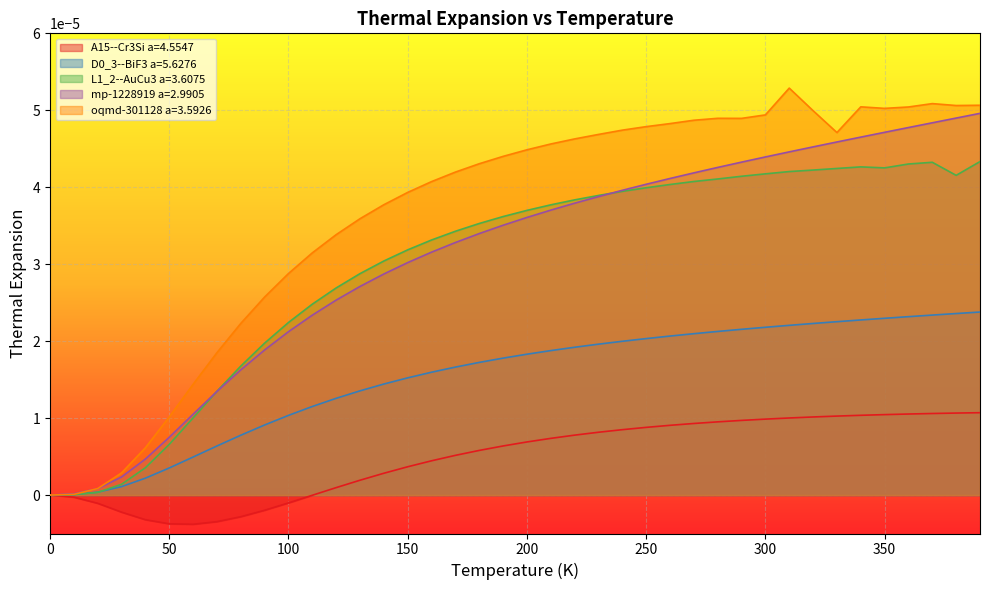

Between 200 and 250, which series saw the biggest shift?

mp-1228919 a=2.9905